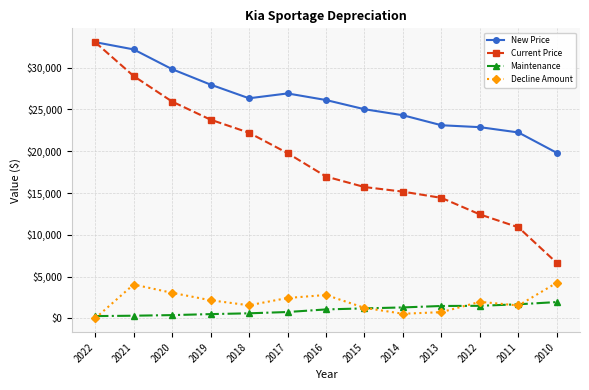

The Decline Amount series shows 1335 at 2020. True or false?

False